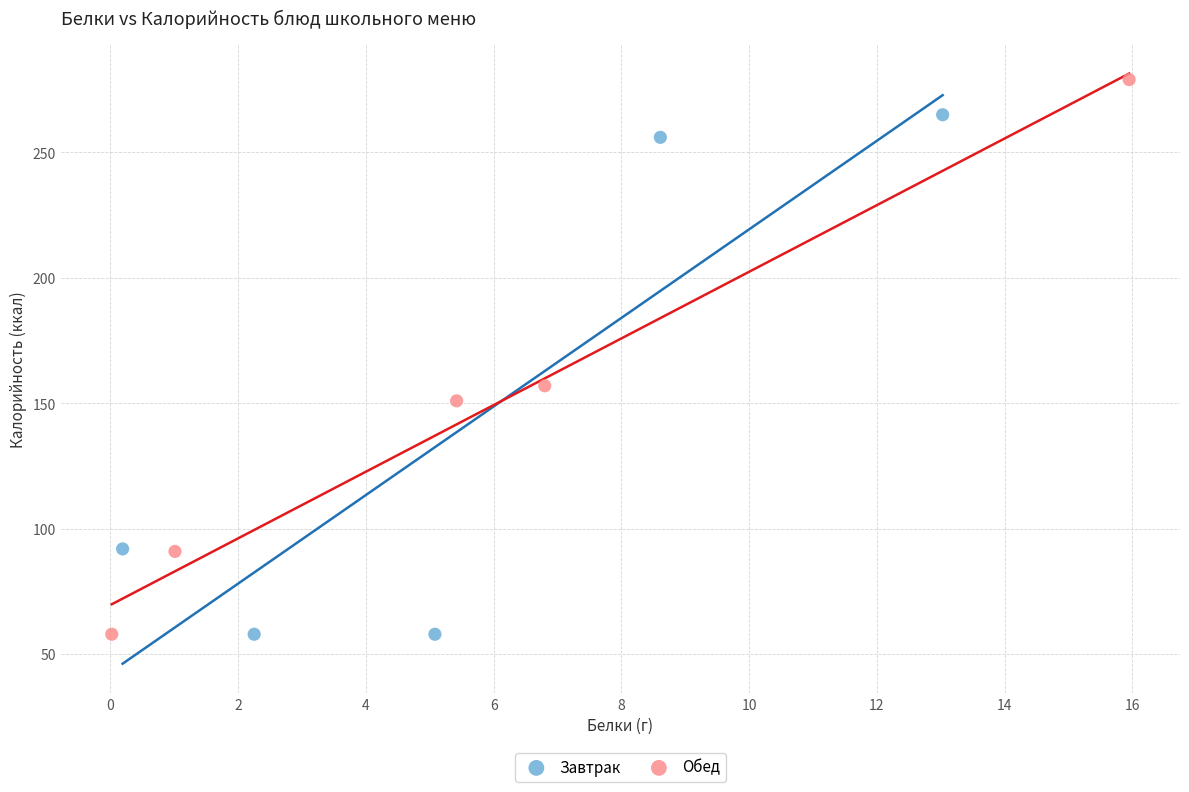

Which series reaches the maximum Y coordinate?

Обед